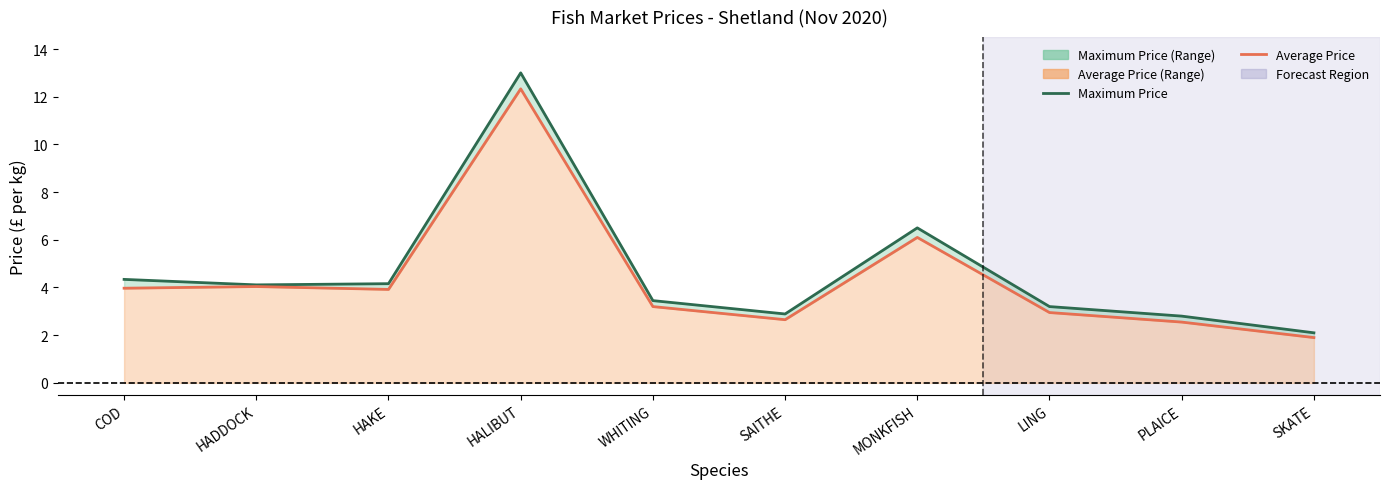

What is the total value across all series at WHITING?

6.7